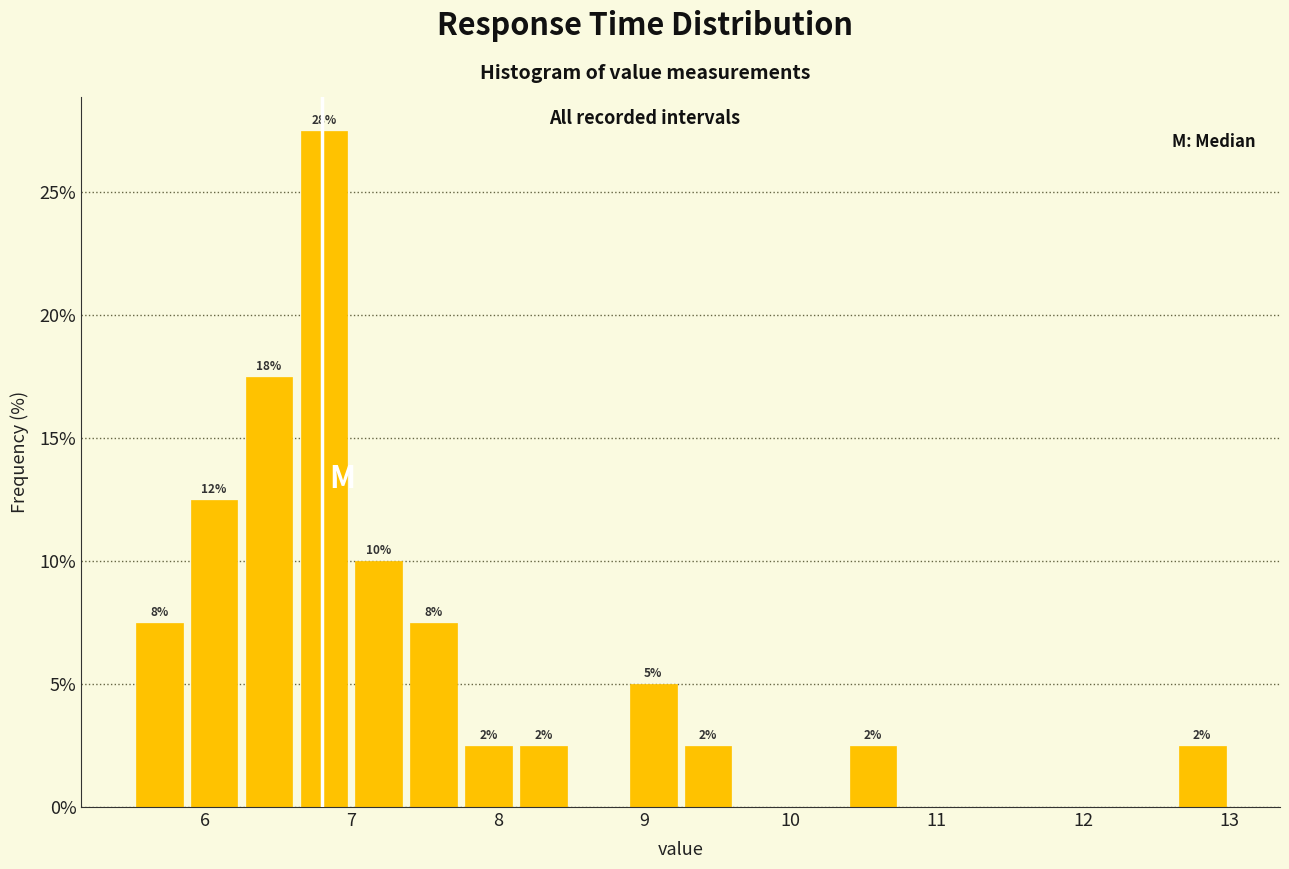

Read against the x-axis, roughly where is the centre of the tallest bar?

6.8